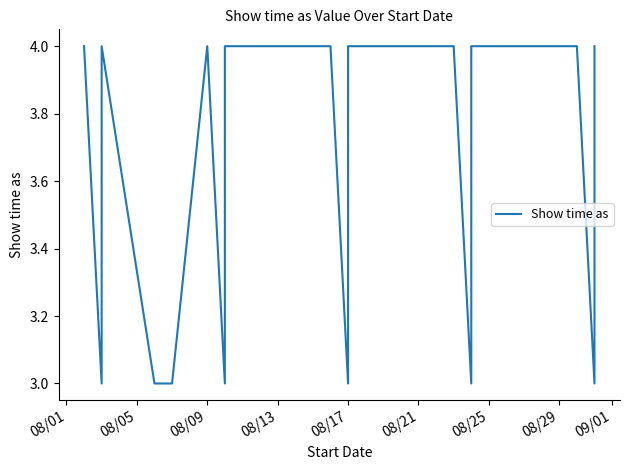

Does the chart display data point markers on the line(s)?

No